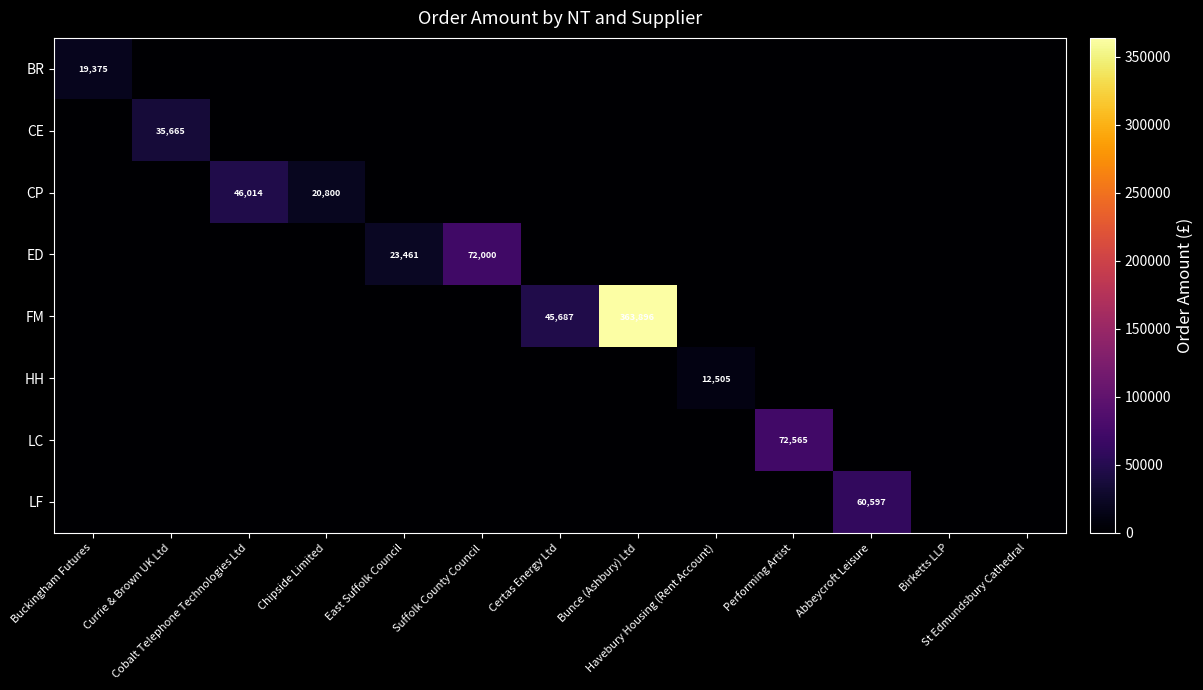

Is it true that LC equals 40948 at Abbeycroft Leisure?

False